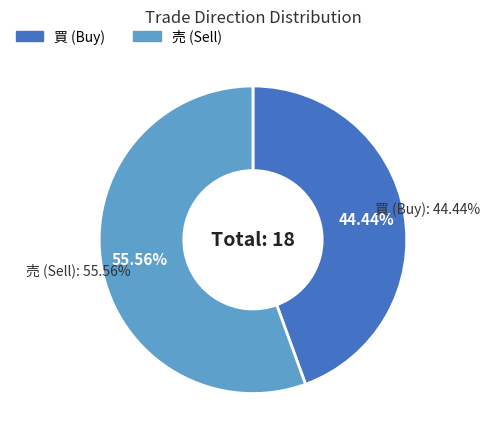

Which slice is the smallest?

買